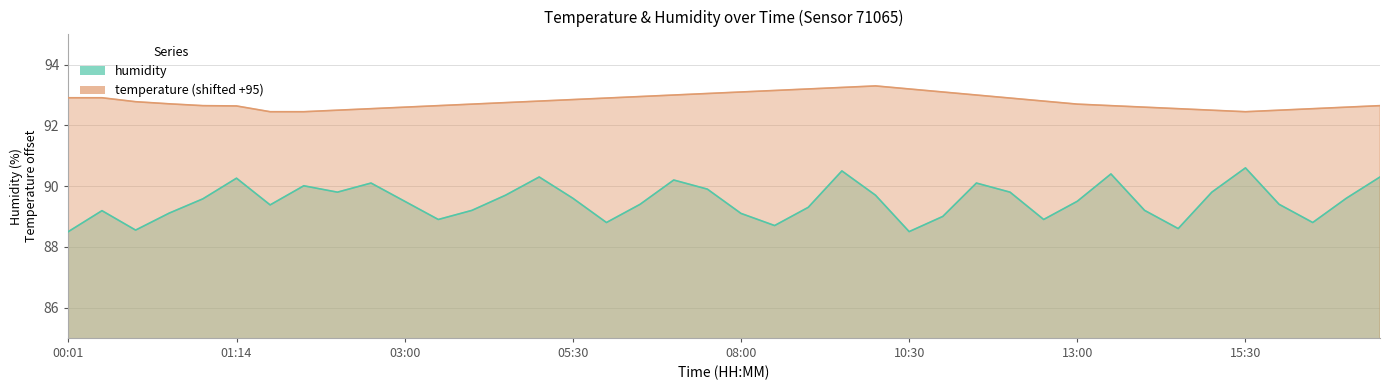

Which series changed the most between 02:30 and 10:00?

temperature